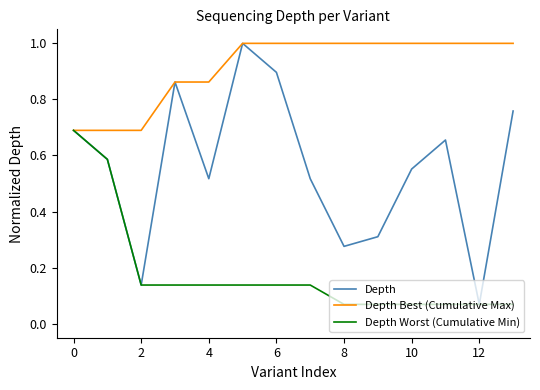

List the series in order of their overall mean, lowest first.

Depth Worst (Cumulative Min), Depth, Depth Best (Cumulative Max)